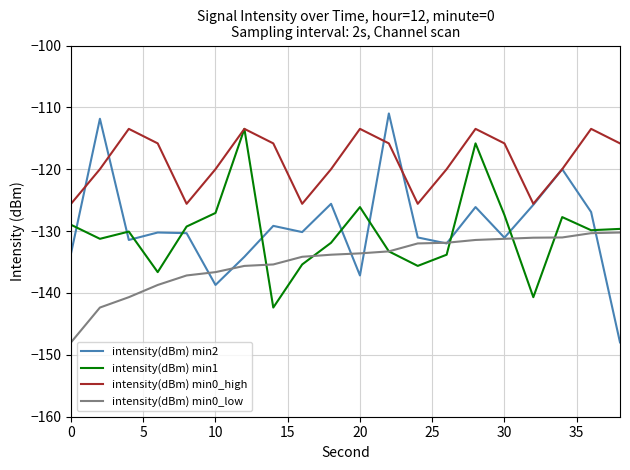

What is the maximum value for intensity(dBm) min1?

-113.5